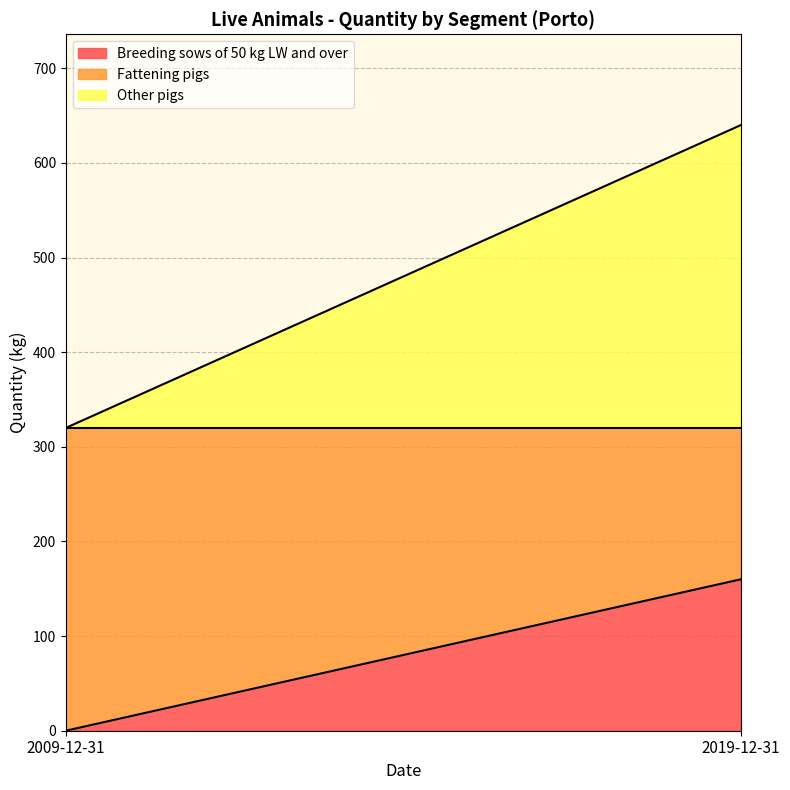

At 2019-12-31, list the series in order from largest to smallest.

Other pigs, Breeding sows of 50 kg LW and over, Fattening pigs